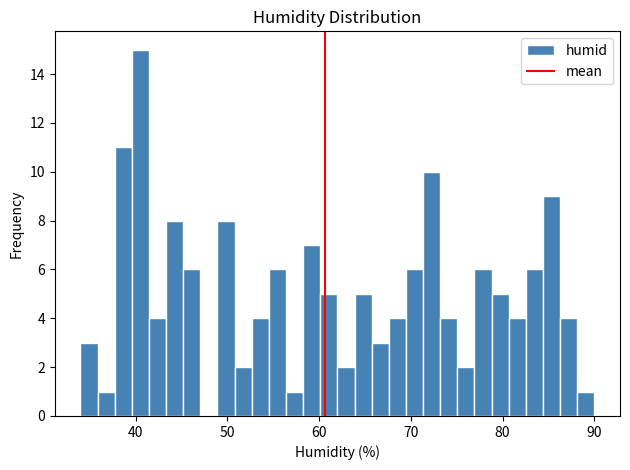

Read against the x-axis, roughly where is the centre of the tallest bar?

41